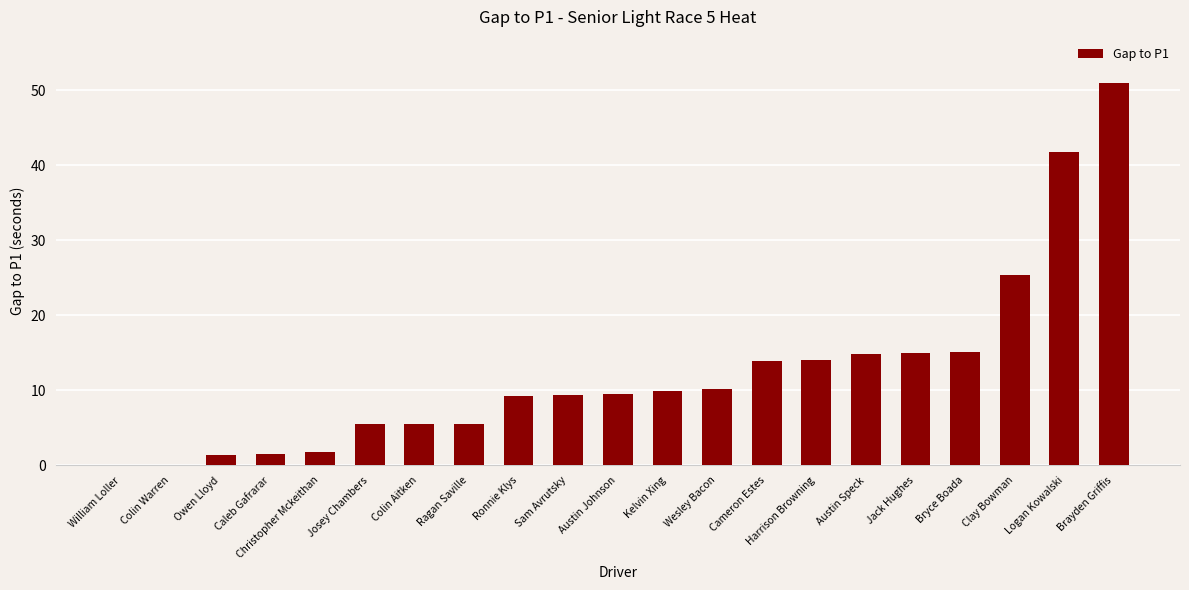

Read the value at Wesley Bacon.

10.2